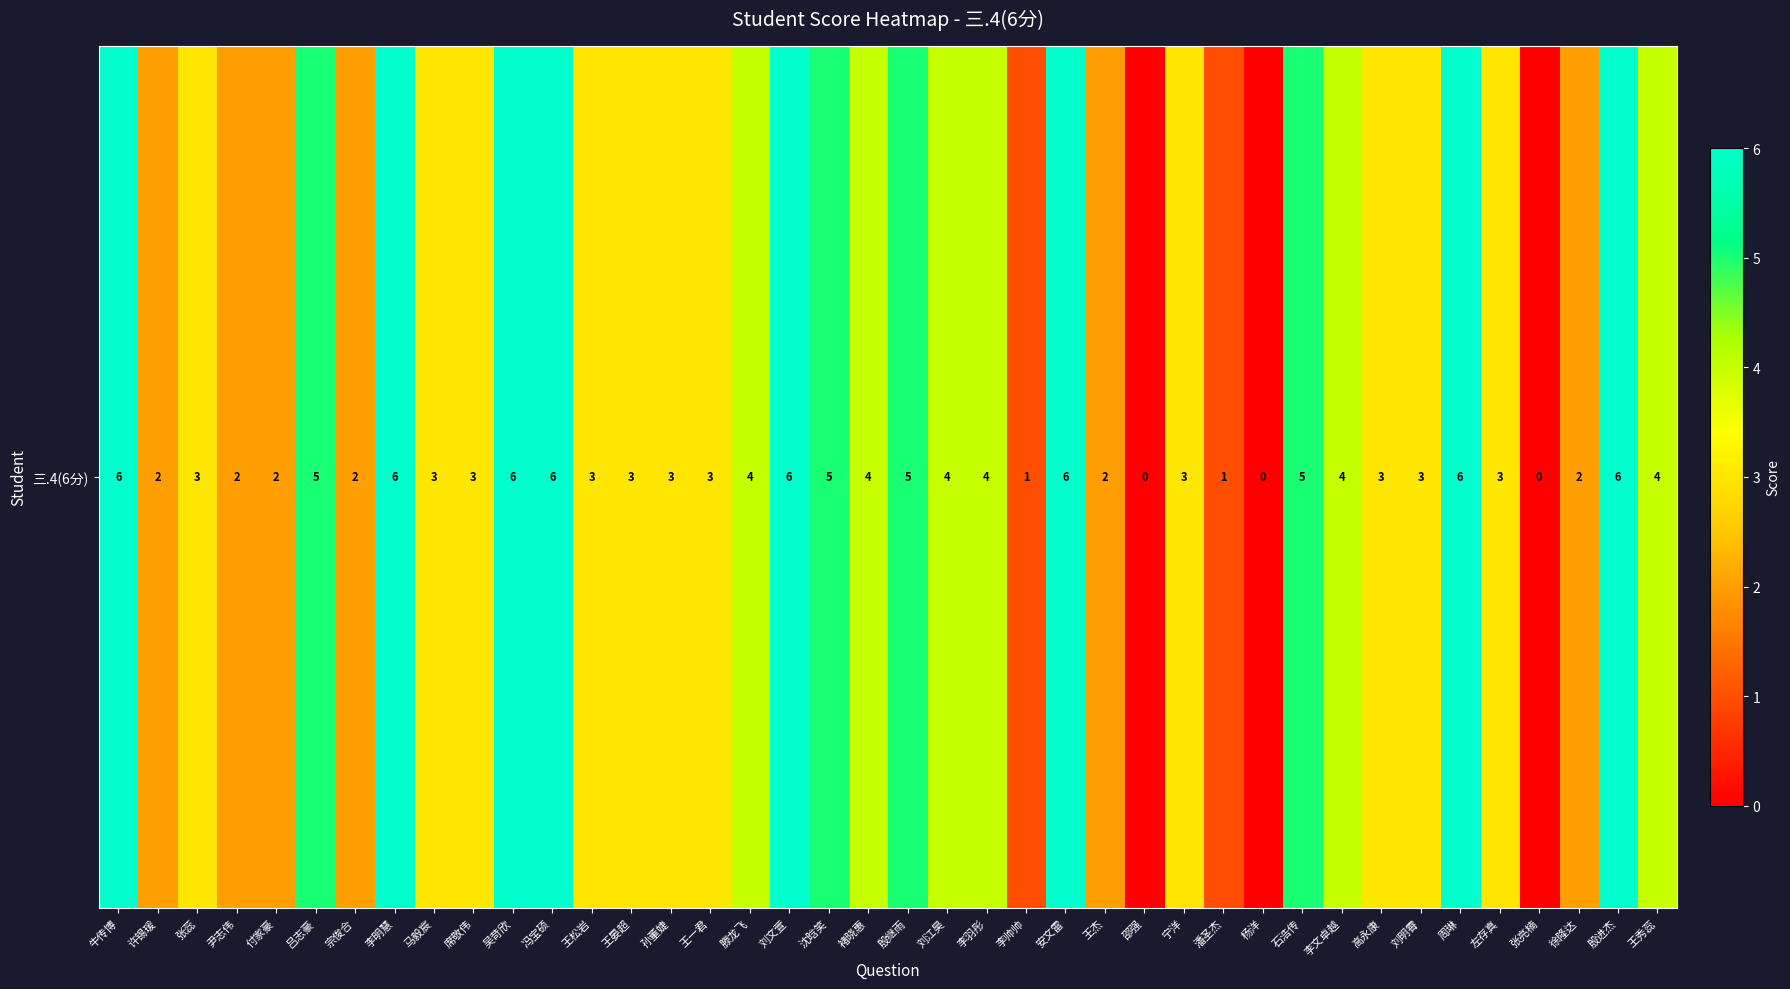

Which category has the lowest value across all series?

邵强